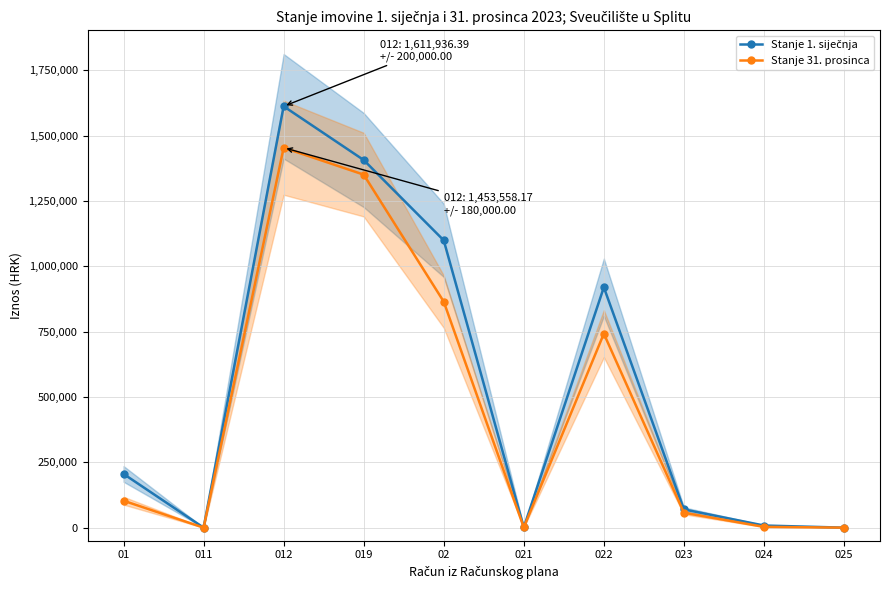

What position from the right is 024?

2